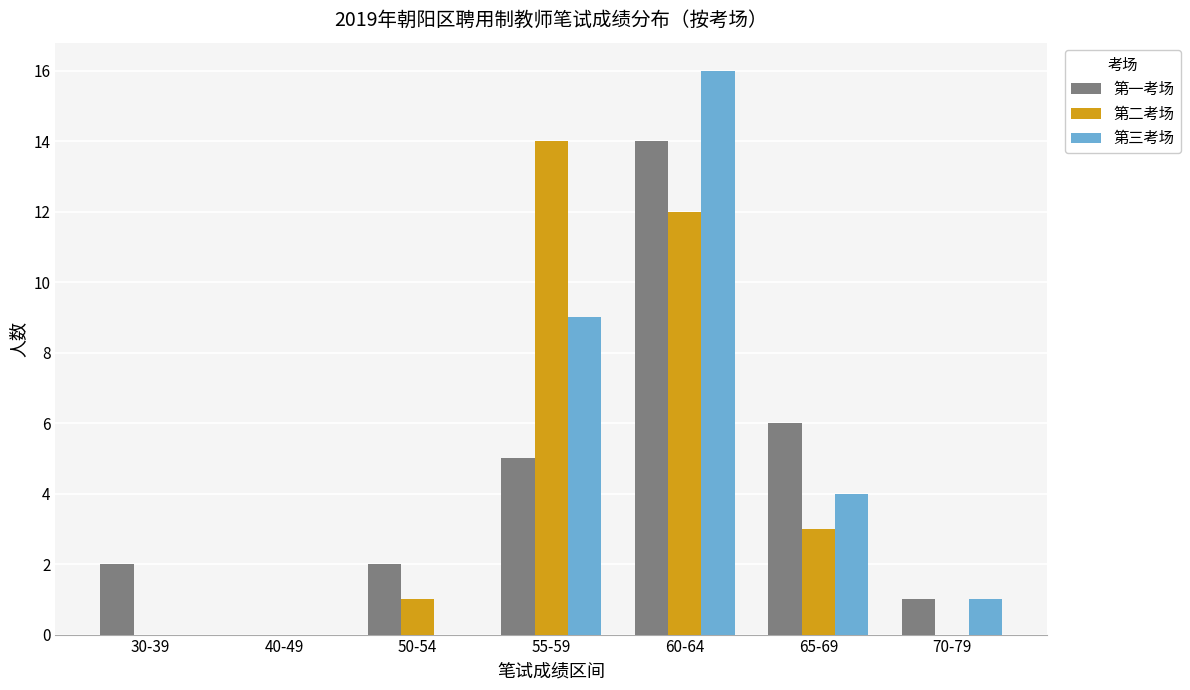

What is the difference between the 第二考场 values at 70-79 and 65-69?

3